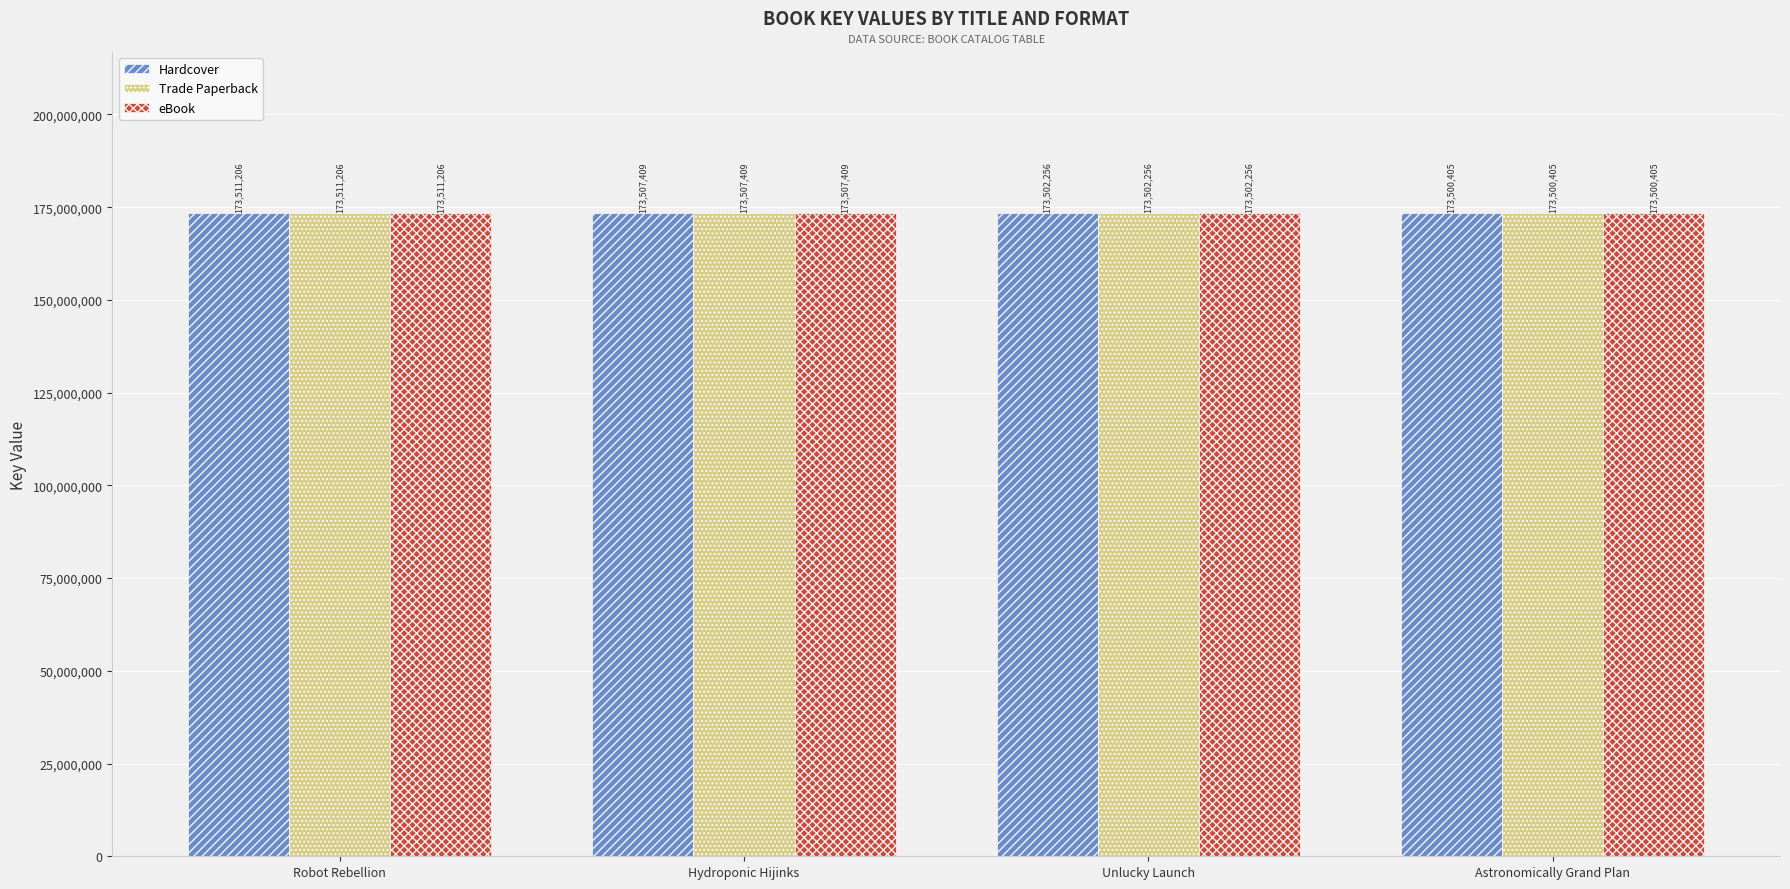

Is the value of Trade Paperback at Astronomically Grand Plan greater than the value of eBook at Robot Rebellion?

No